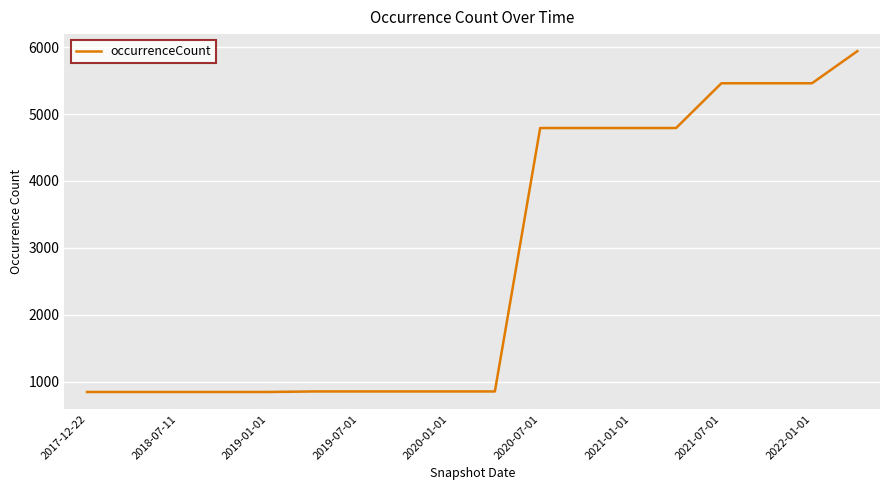

What is the difference between the maximum and minimum values?

5095